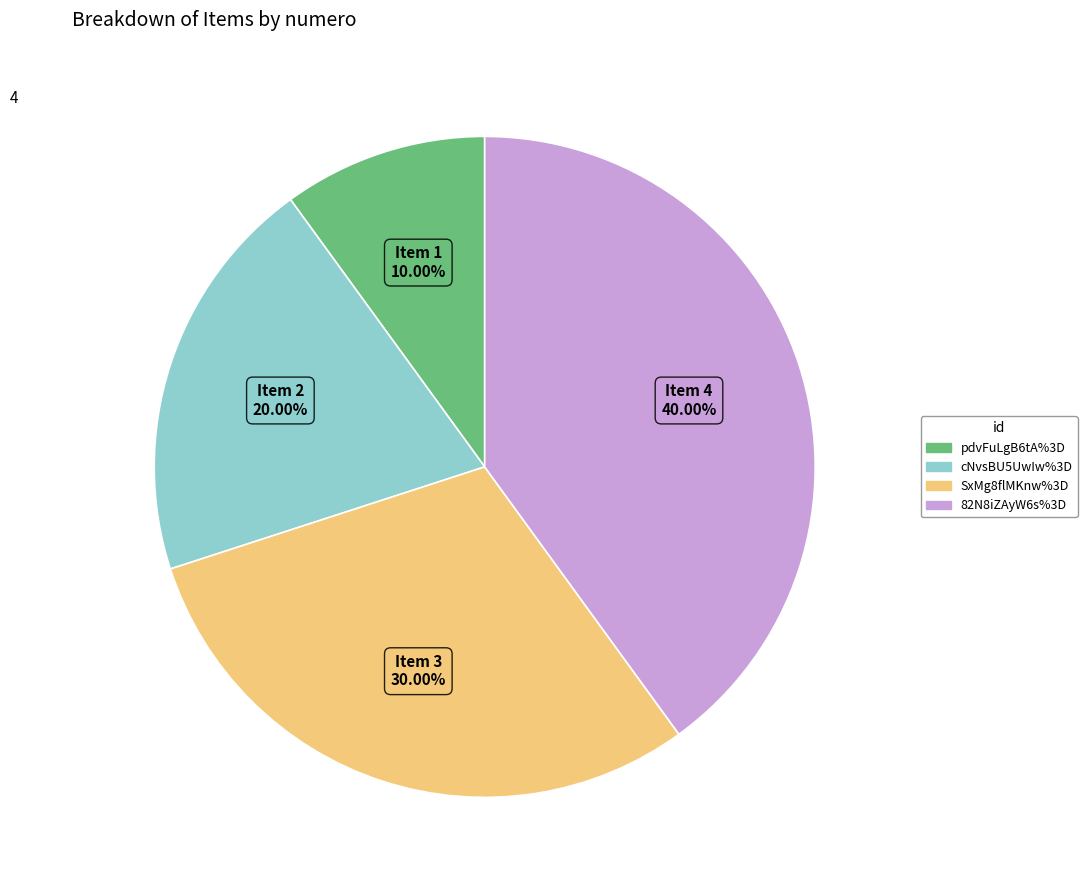

To the nearest percent, what is the average slice percentage?

25%